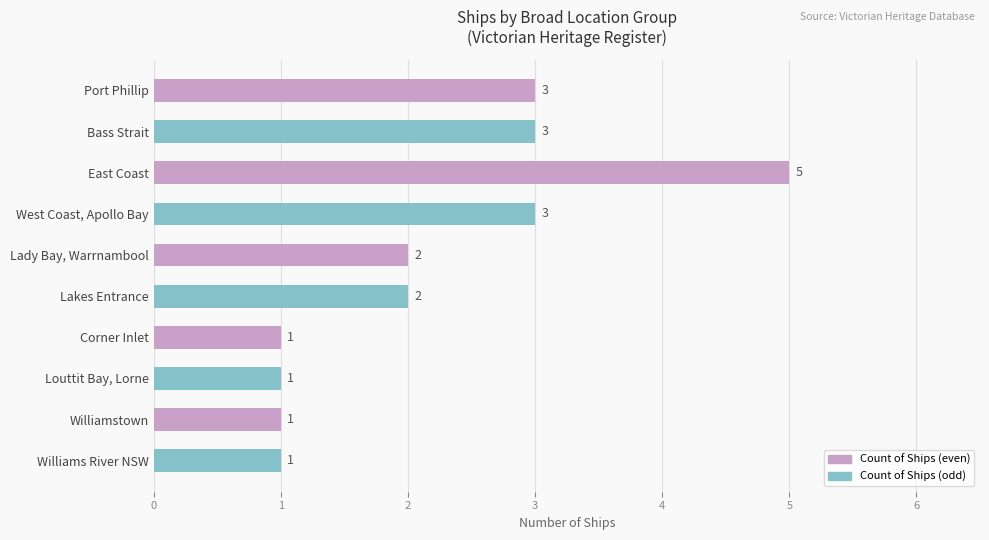

Which has a higher value, Lakes Entrance or Williams River NSW?

Lakes Entrance